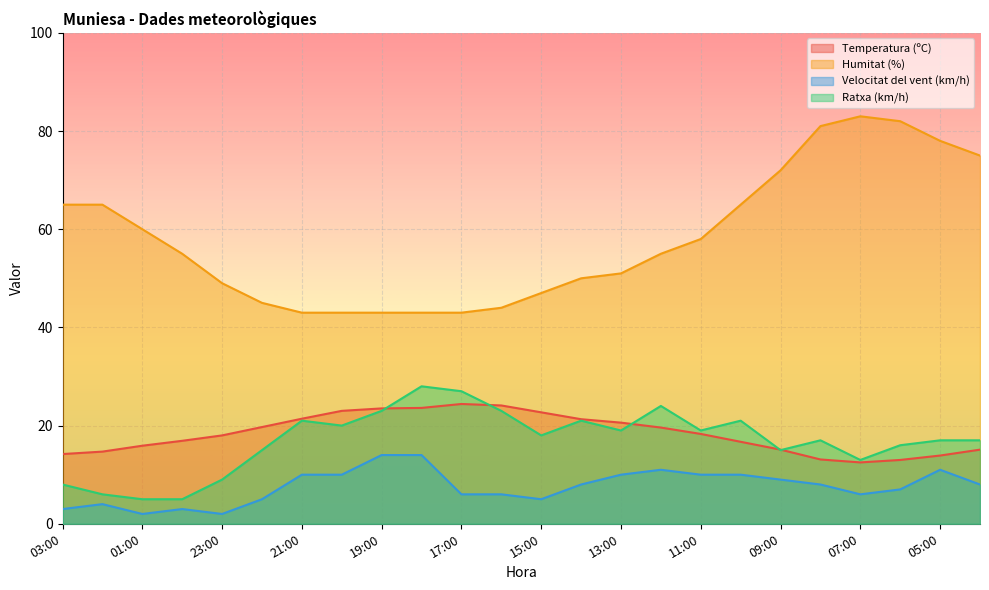

Where is Ratxa (km/h) nearest to the value 16?

06:00